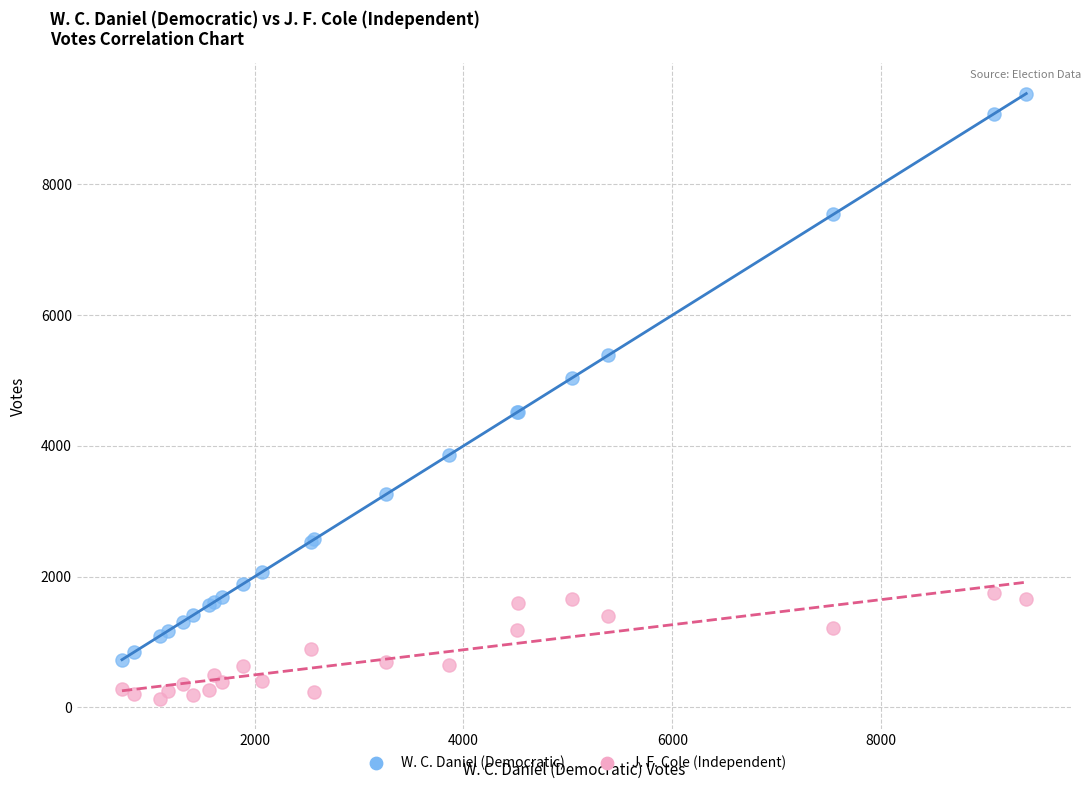

What is the X range (max minus min) for the scatter plot?

8658